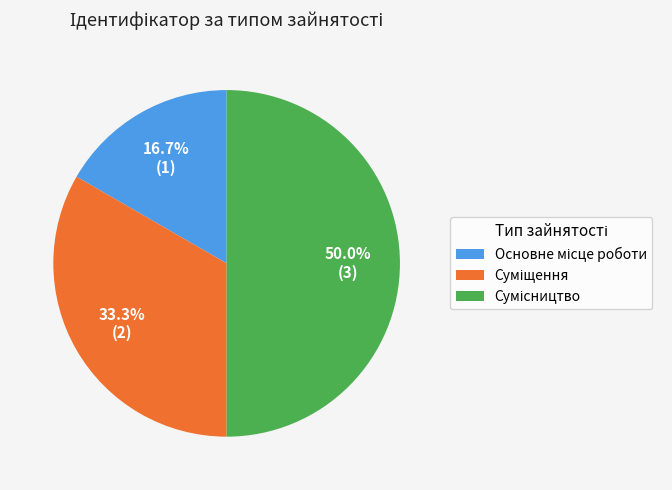

To the nearest percent, what is the combined percentage of Суміщення and Основне місце роботи?

50%